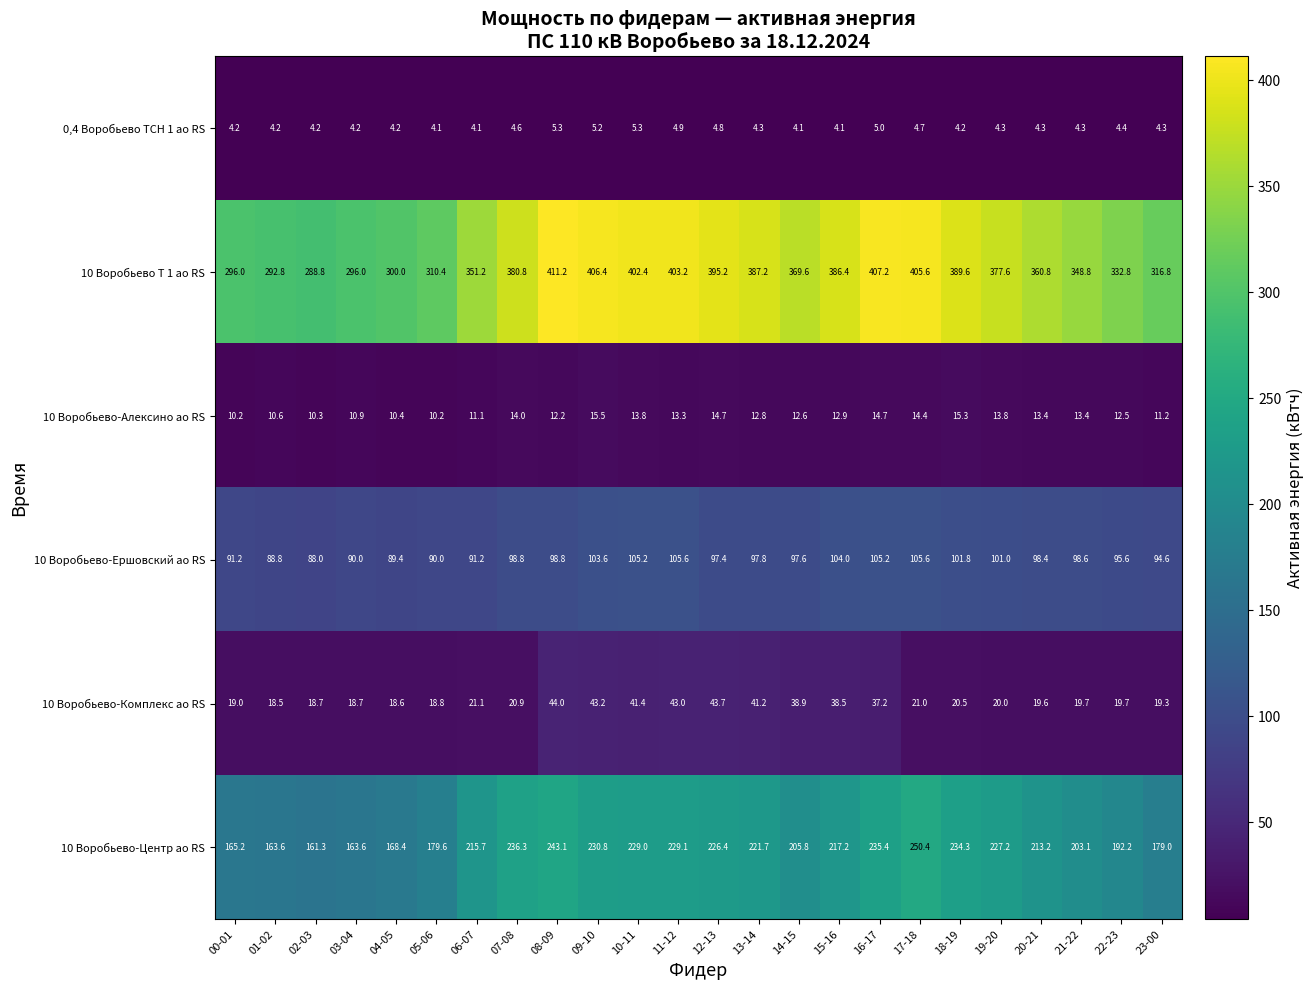

How many data points in 10 Воробьево-Комплекс ао RS are less than 20?

10